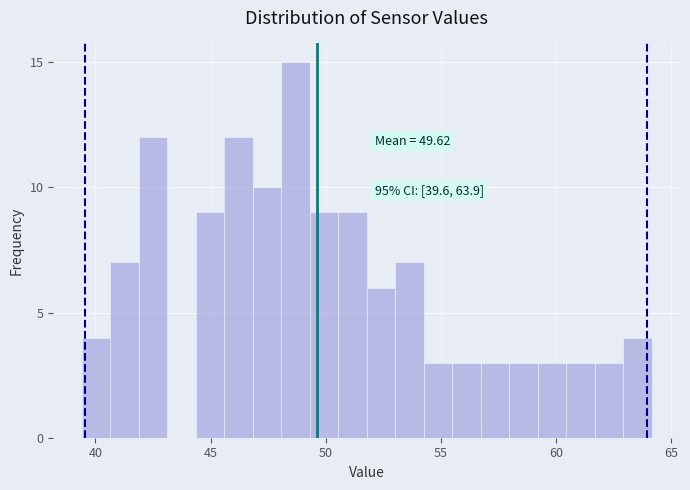

Read against the x-axis, roughly where is the centre of the tallest bar?

48.5